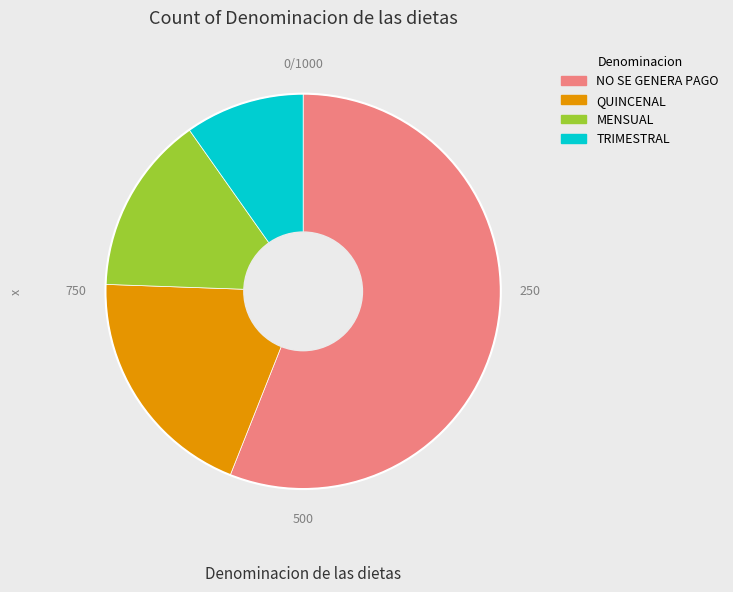

True or false: QUINCENAL accounts for 1% of the total.

False